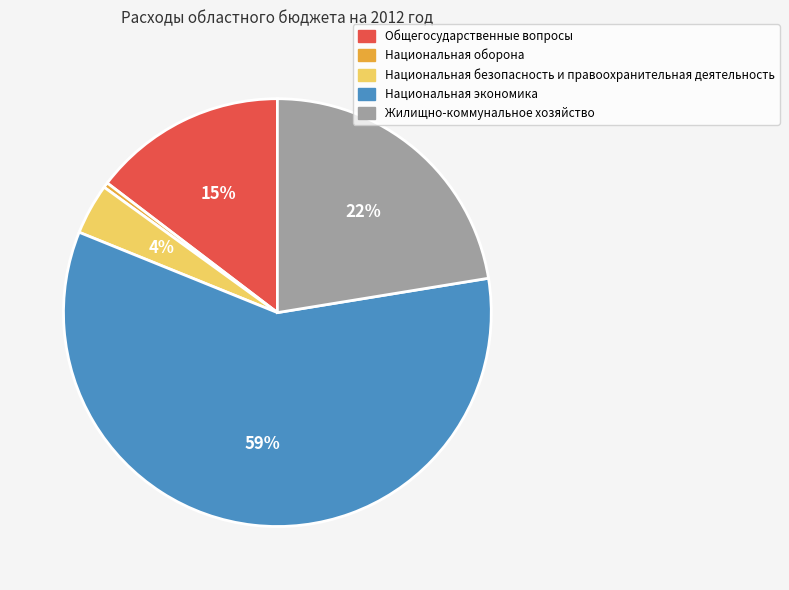

To the nearest percent, what is the difference between the Жилищно-коммунальное хозяйство and Национальная оборона slice percentages?

22%